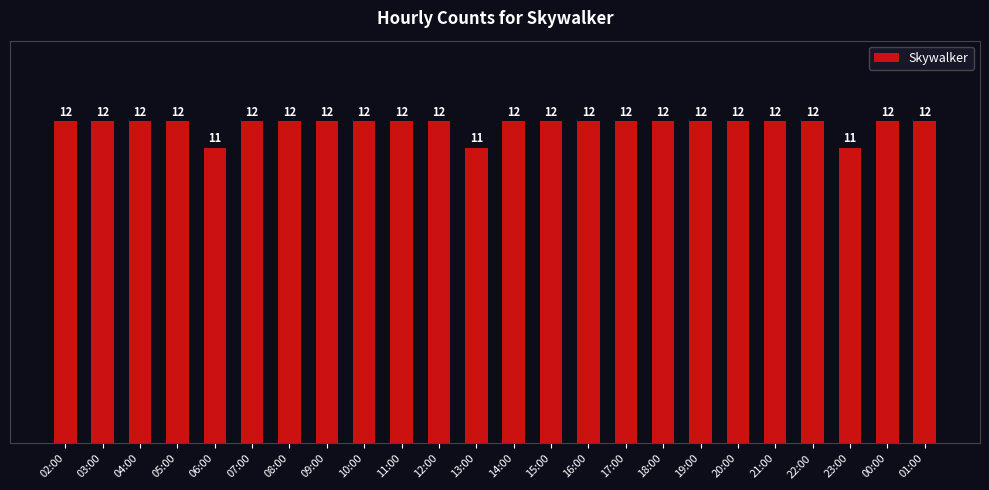

Reading right to left, list all the values displayed in this chart.

12	12	11	12	12	12	12	12	12	12	12	12	11	12	12	12	12	12	12	11	12	12	12	12